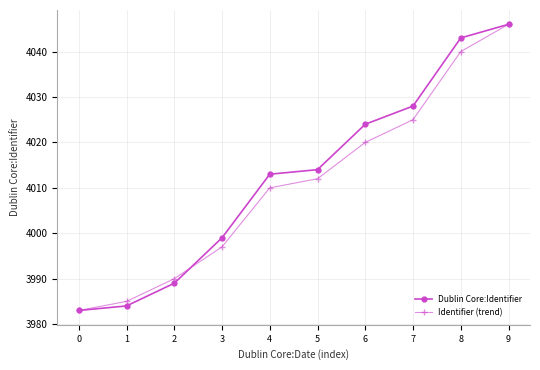

What is the highest value of the Dublin Core:Identifier series?

4046